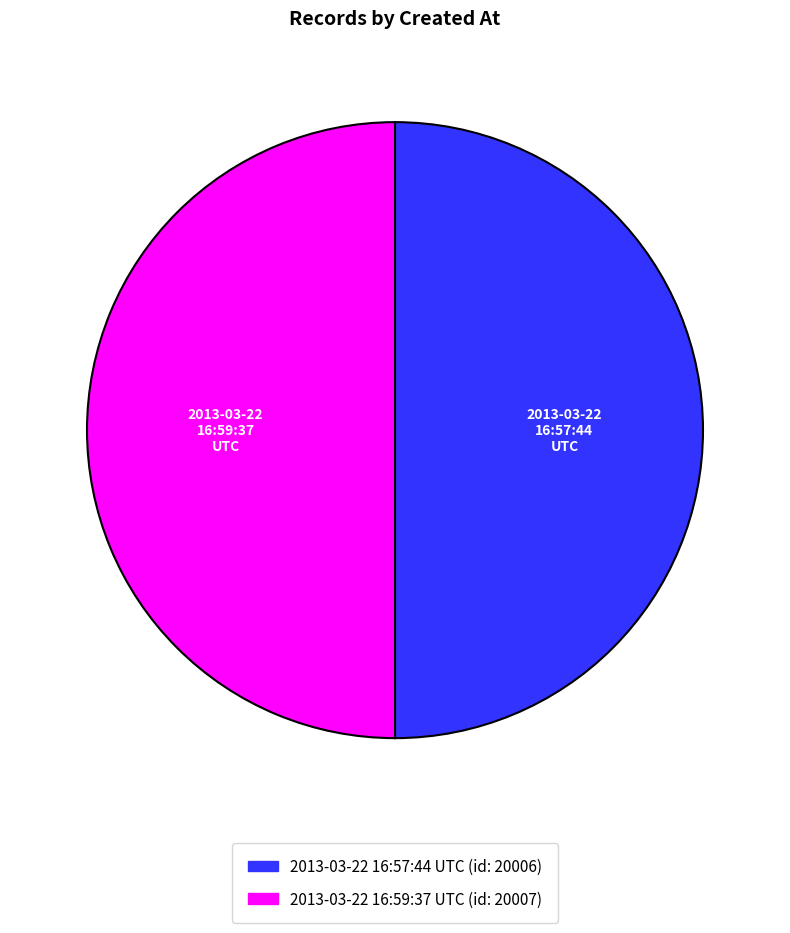

Combined, do 2013-03-22 16:59:37 UTC and 2013-03-22 16:57:44 UTC account for over 50%?

Yes